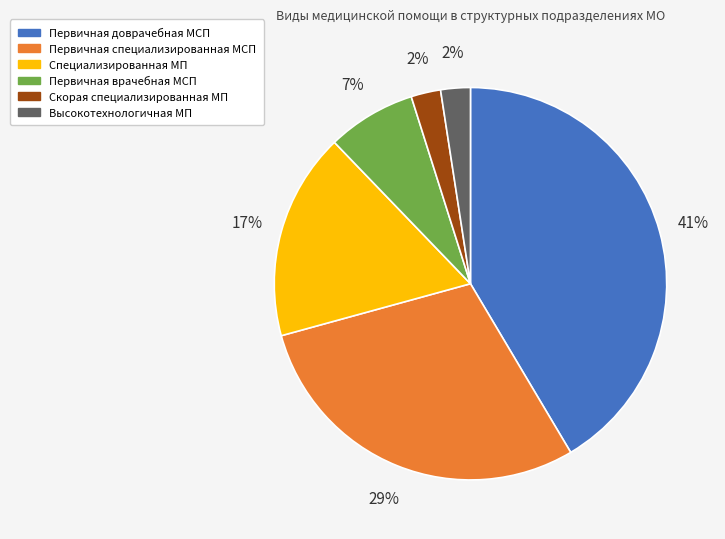

What is the largest slice in the pie chart?

Первичная доврачебная МСП